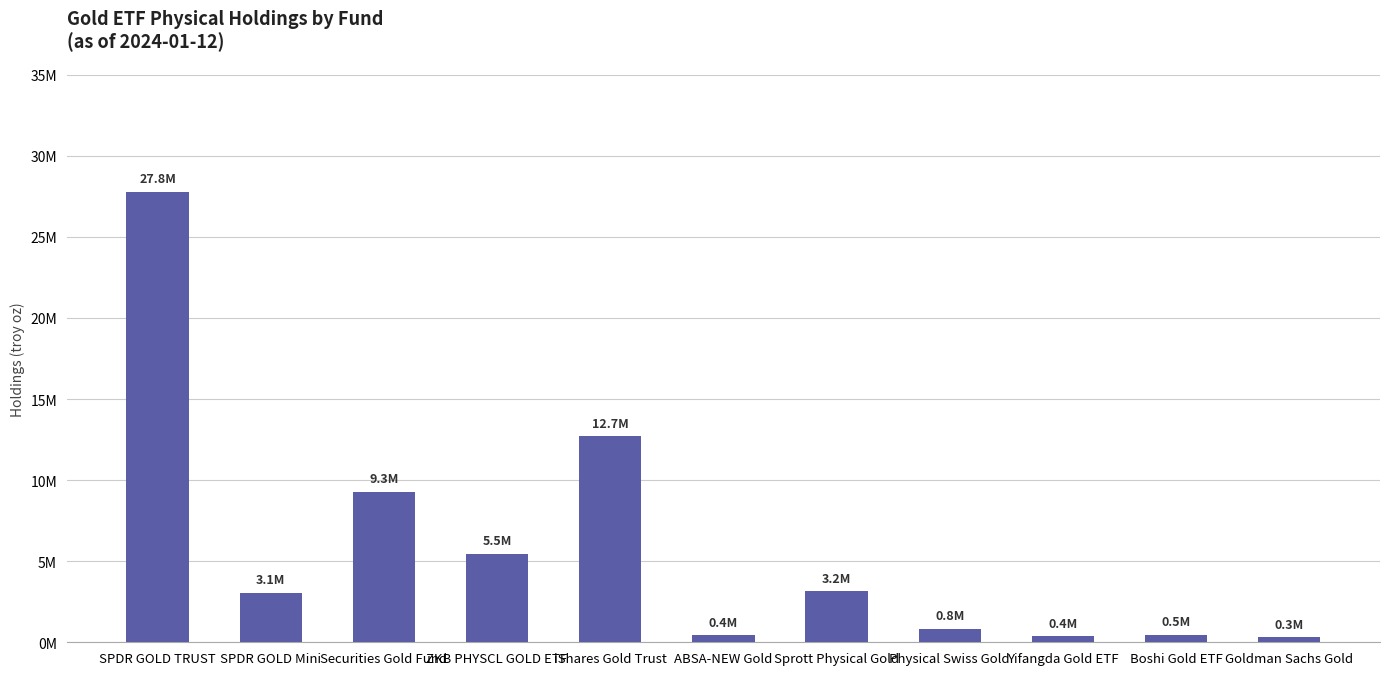

List the labels in order of value, smallest first.

Goldman Sachs Gold, Yifangda Gold ETF, ABSA-NEW Gold, Boshi Gold ETF, Physical Swiss Gold, SPDR GOLD Mini, Sprott Physical Gold, ZKB PHYSCL GOLD ETF, Securities Gold Fund, iShares Gold Trust, SPDR GOLD TRUST